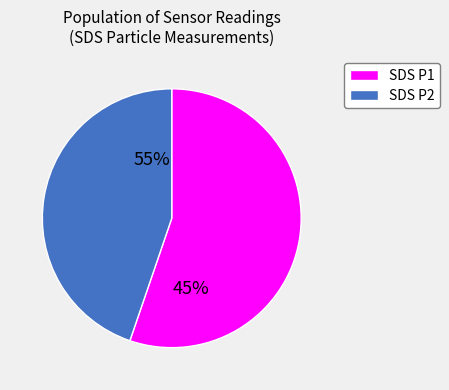

To the nearest percent, what is the average slice percentage?

50%